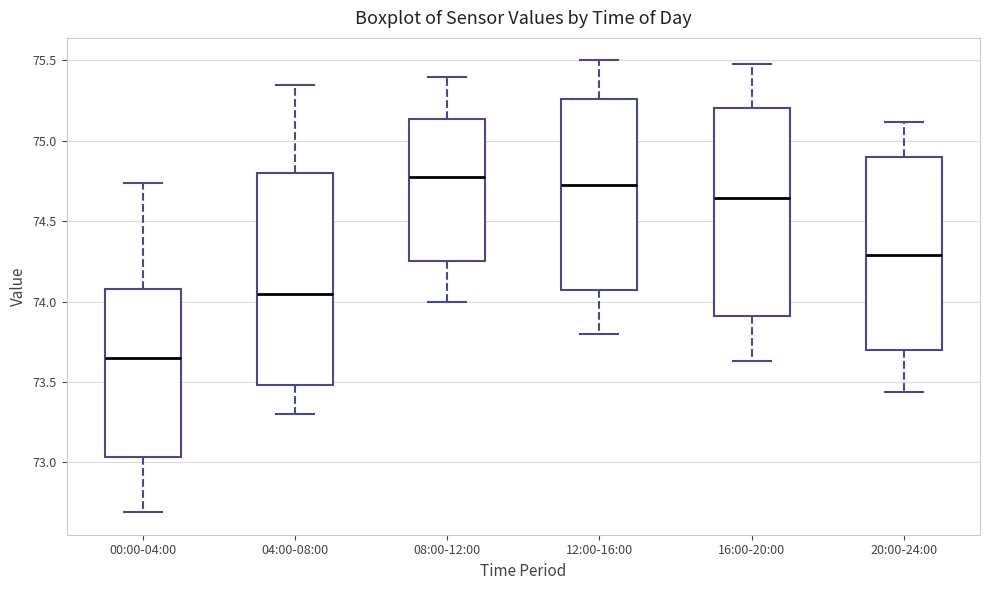

Where does the upper whisker of the box for 00:00-04:00 end on the y-axis? The values are not printed on the chart, so give them approximately, as read against the axis.

74.75